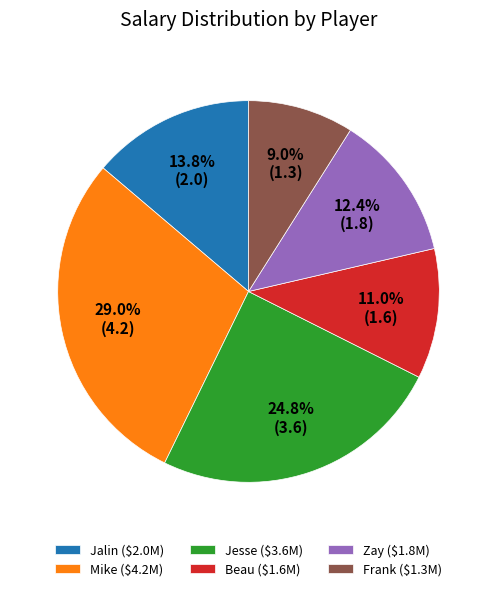

Do Frank and Mike together represent more than half of the pie?

No